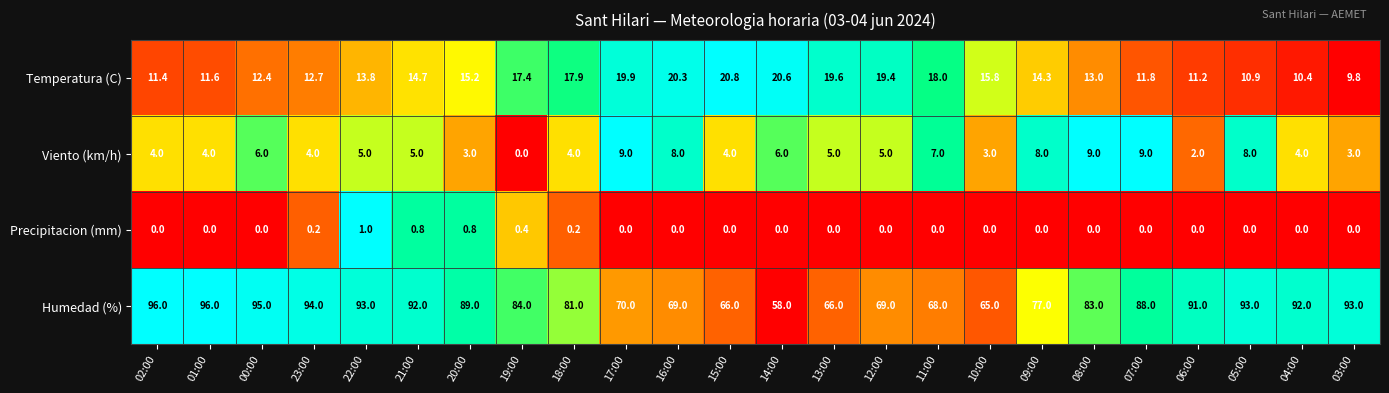

Is the value of Humedad (%) at 15:00 greater than the value of Viento (km/h) at 11:00?

Yes